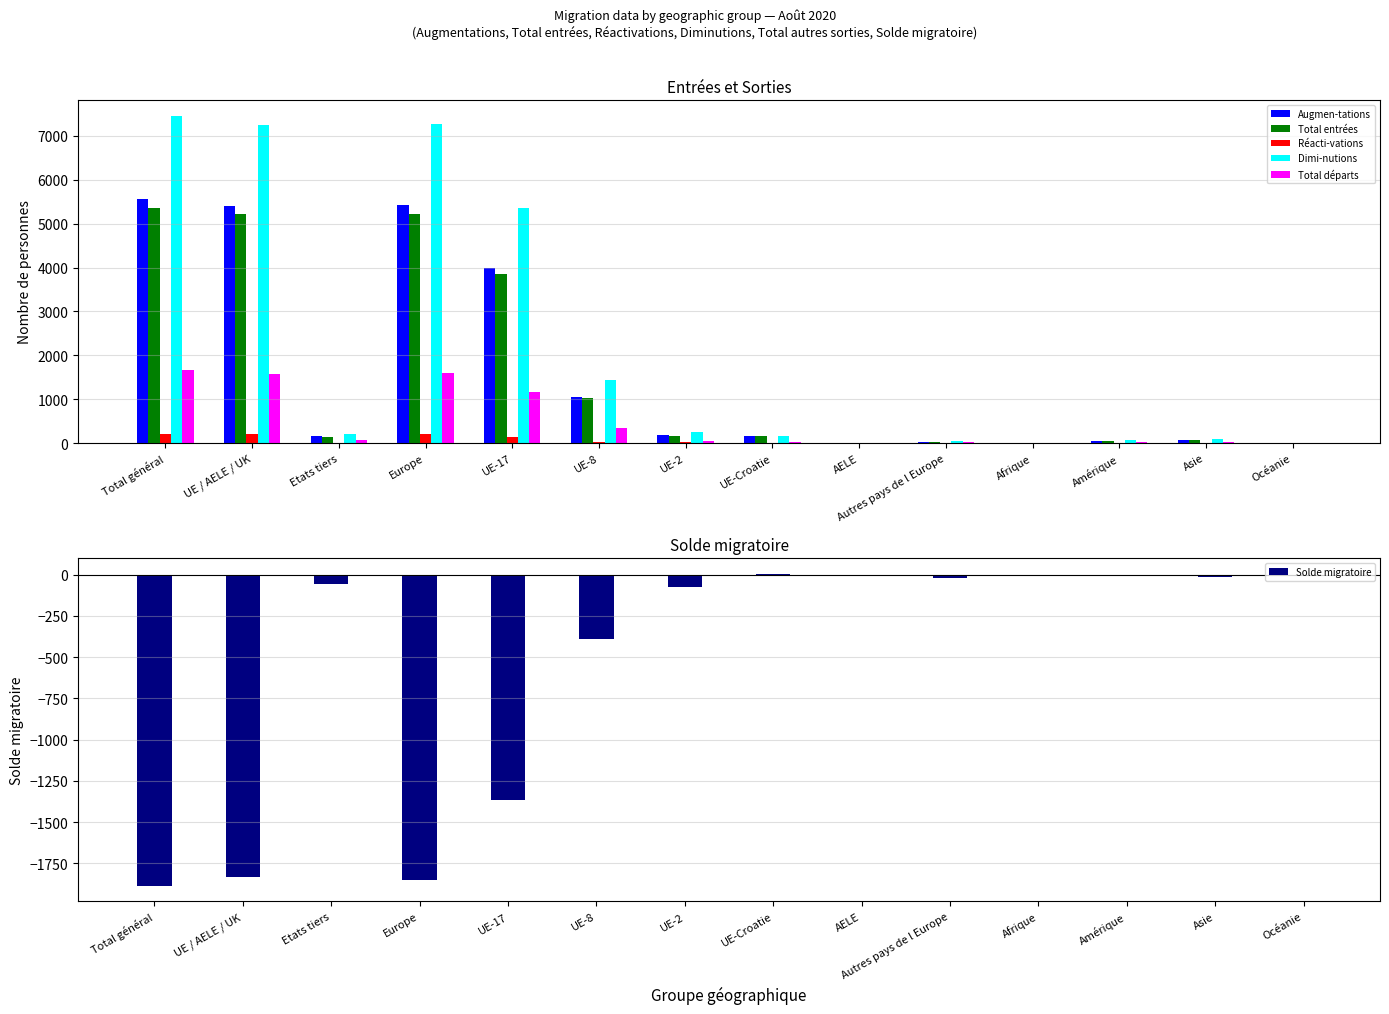

At which label does Total départs first exceed 59?

Total général